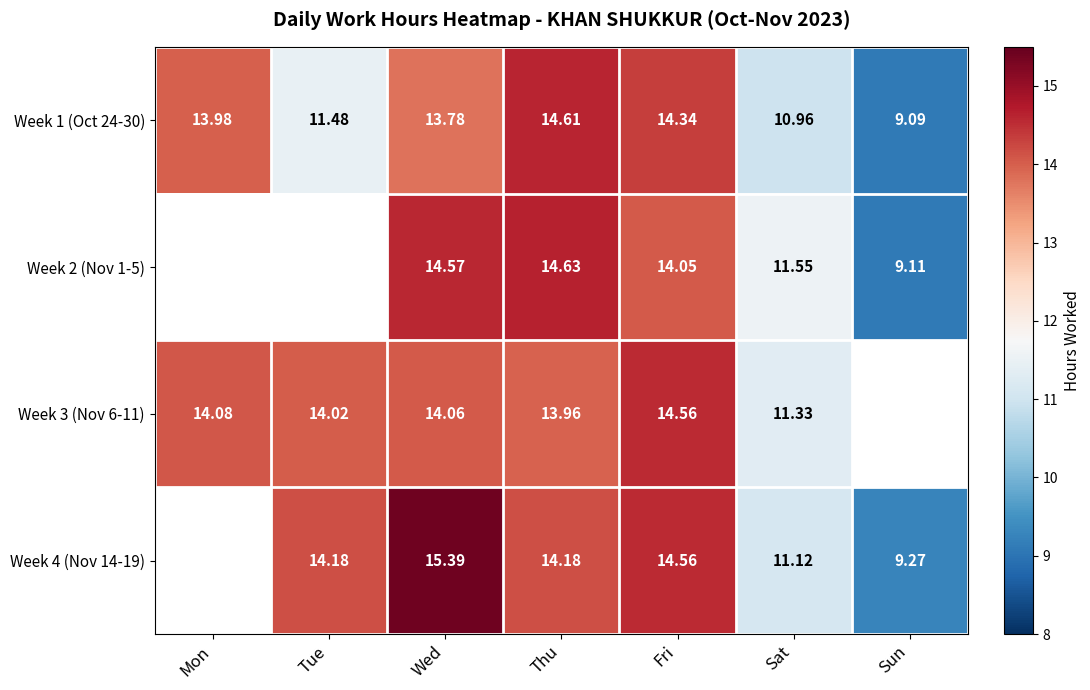

Is the value of Week 3 (Nov 6-11) at Sat greater than the value of Week 4 (Nov 14-19) at Tue?

No